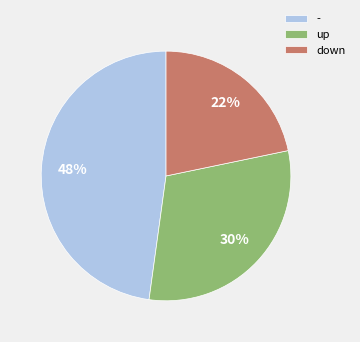

The up slice represents 30% of the pie. True or false?

True